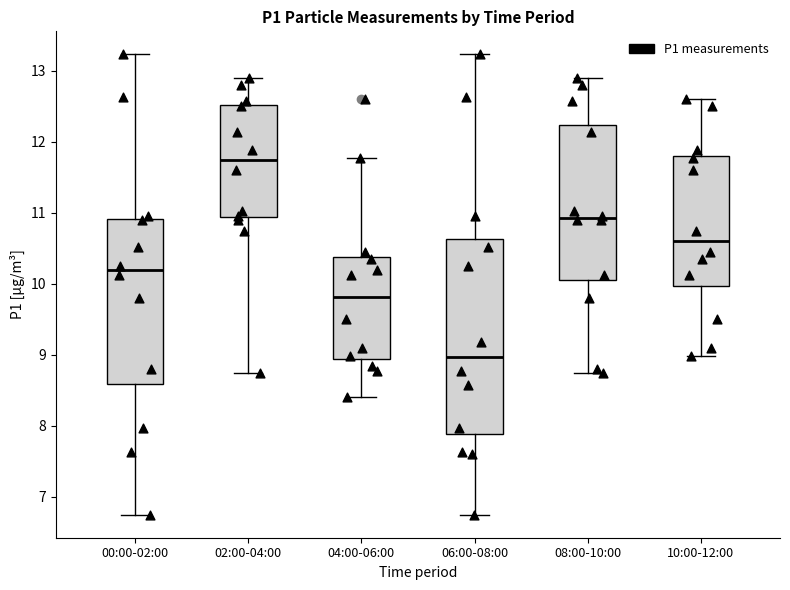

Where is the lower edge of the box for 08:00-10:00 on the y-axis? The values are not printed on the chart, so give them approximately, as read against the axis.

10.0